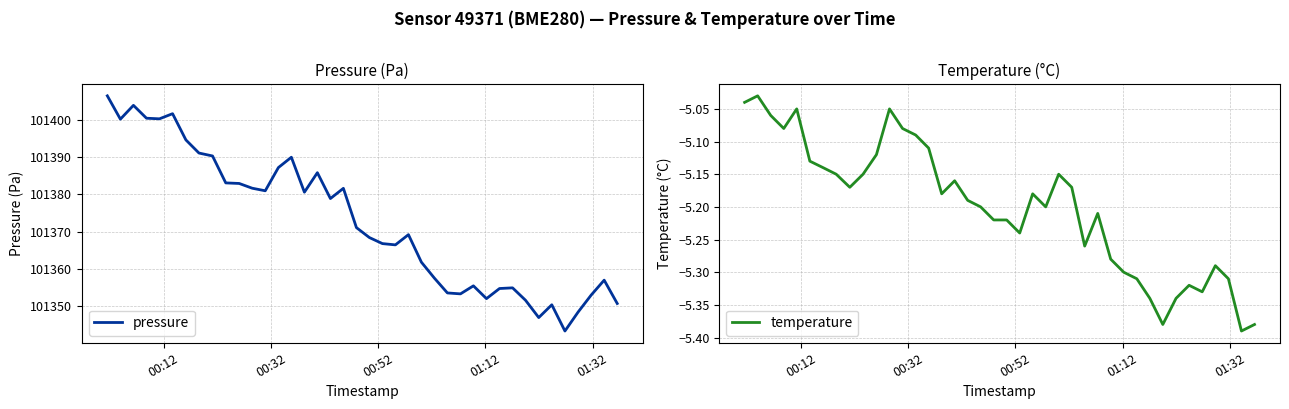

What is the lowest value of the pressure series?

101343.2